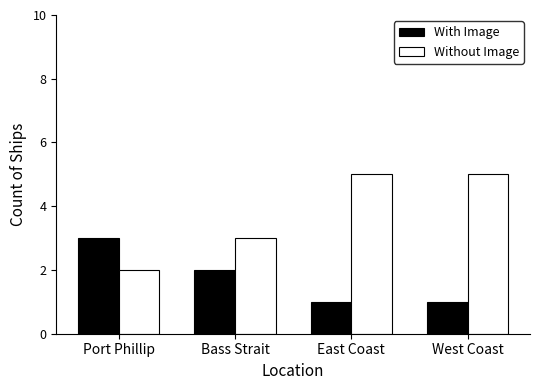

Reading right to left, extract all data points from this chart.

With Image: West Coast=1	East Coast=1	Bass Strait=2	Port Phillip=3
Without Image: West Coast=5	East Coast=5	Bass Strait=3	Port Phillip=2